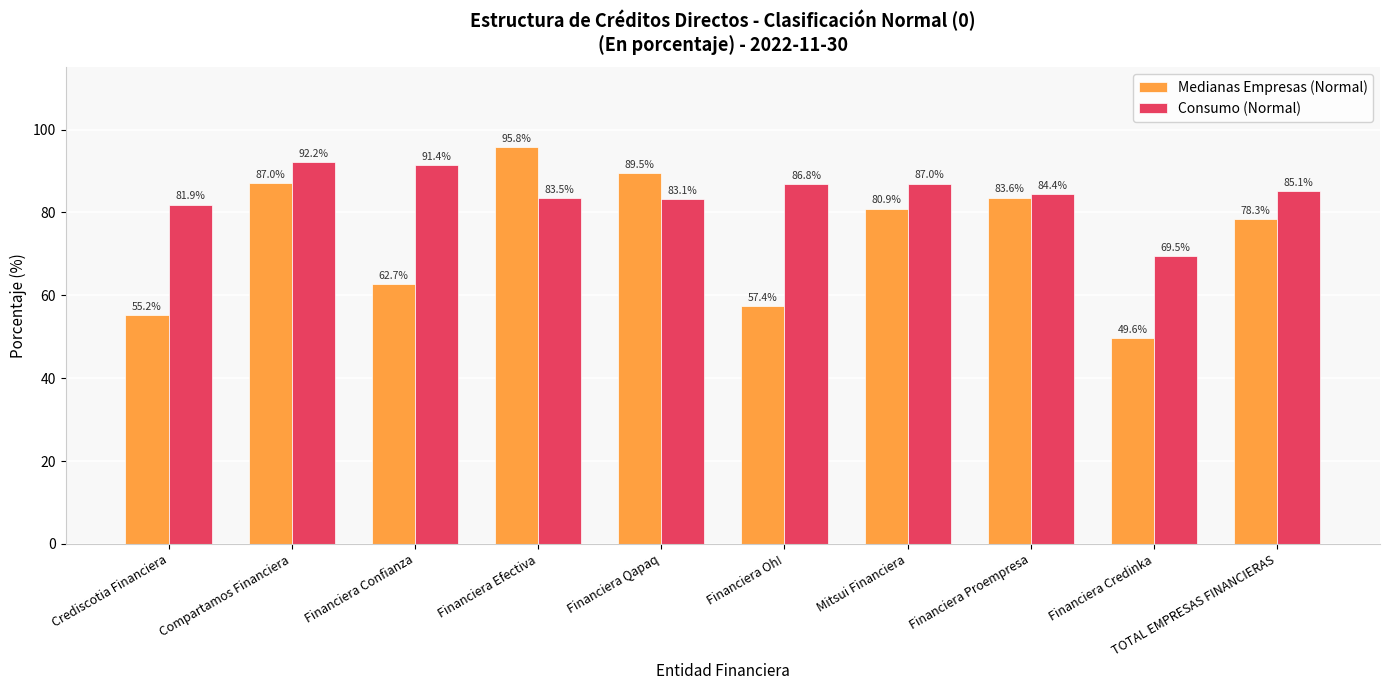

What is the spread (max minus min) of values at Financiera Confianza?

28.7